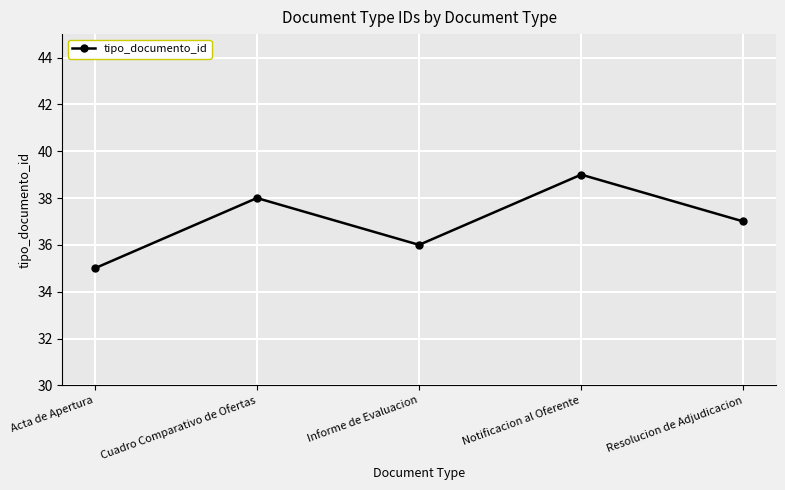

What is the change in value from Acta de Apertura to Informe de Evaluacion?

+1